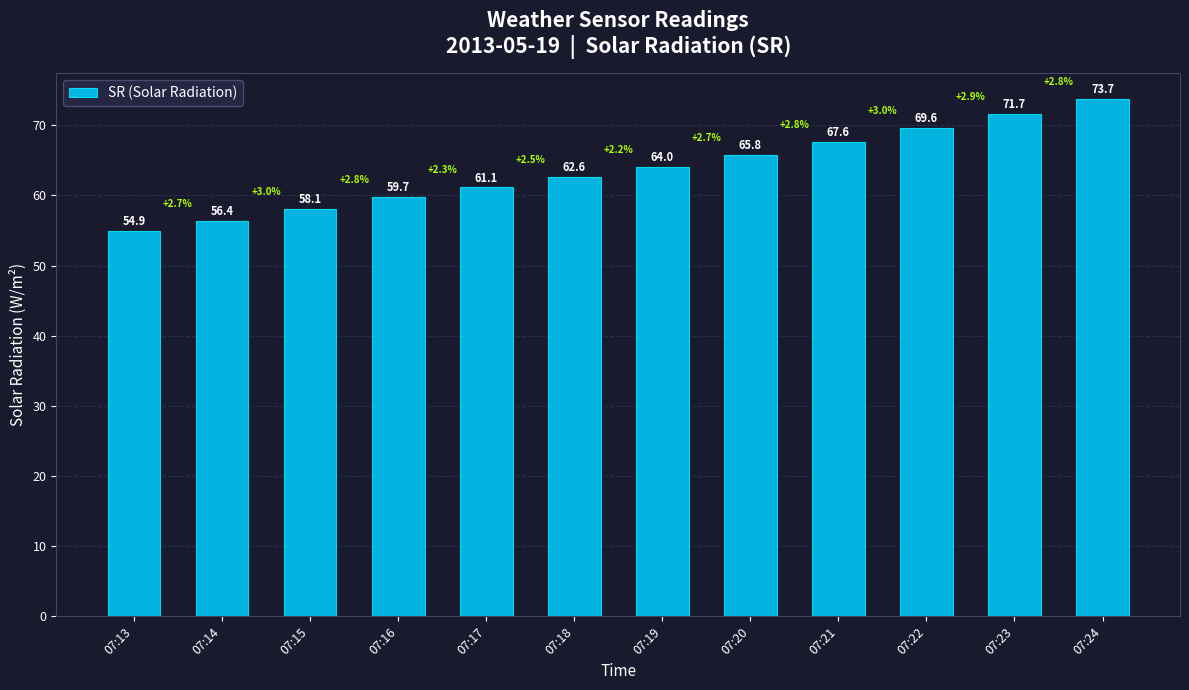

Reading left to right, transcribe all the data shown in this chart.

54.9	56.4	58.1	59.7	61.1	62.6	64.0	65.8	67.6	69.6	71.7	73.7